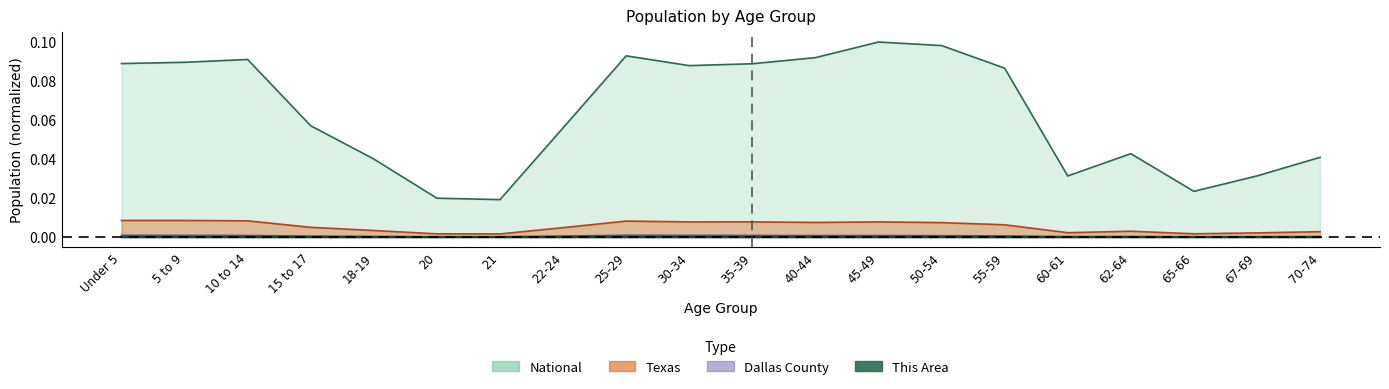

Rank the categories by National value from highest to lowest.

45-49, 50-54, 25-29, 40-44, 10 to 14, 5 to 9, Under 5, 35-39, 30-34, 55-59, 15 to 17, 22-24, 62-64, 70-74, 18-19, 67-69, 60-61, 65-66, 20, 21